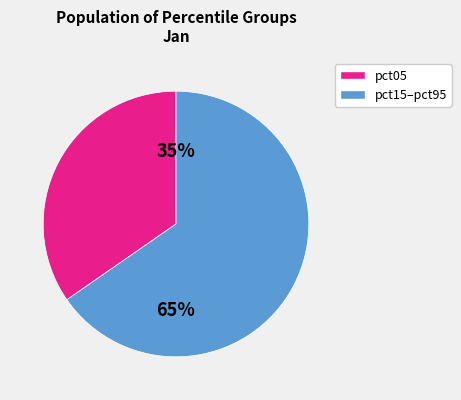

Is there any slice that represents more than half of the pie?

Yes